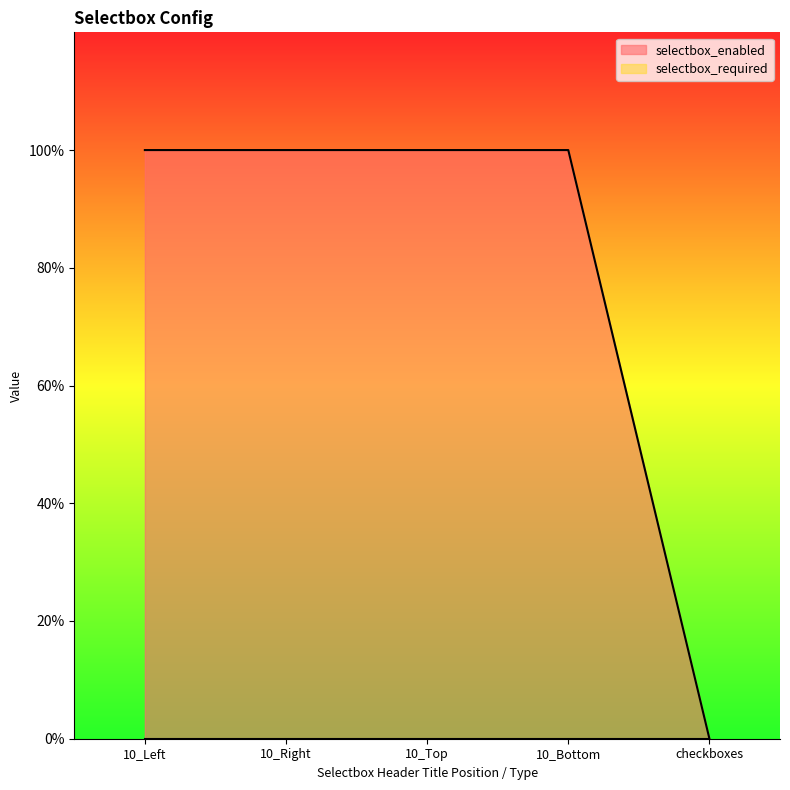

What is the difference between the maximum and minimum values?

1